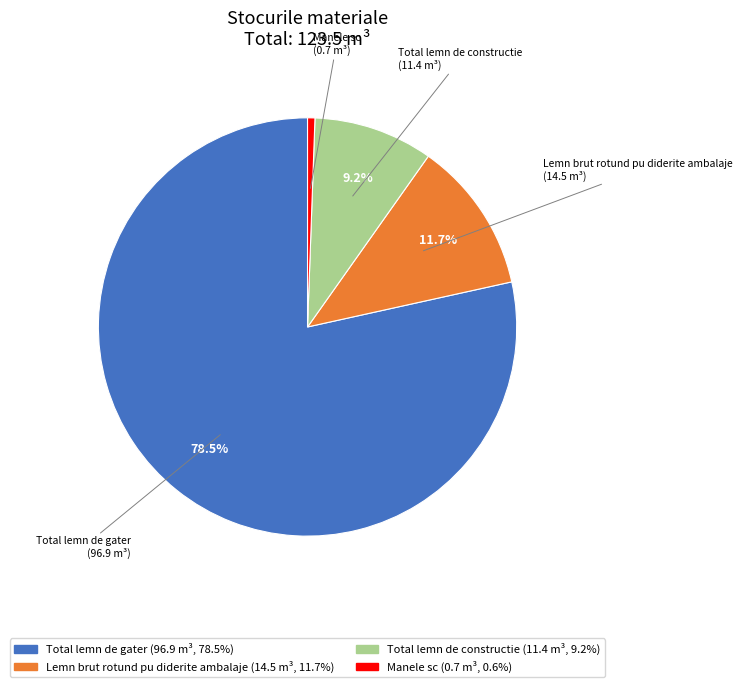

What portion of the pie excludes Total lemn de gater?

21.5%